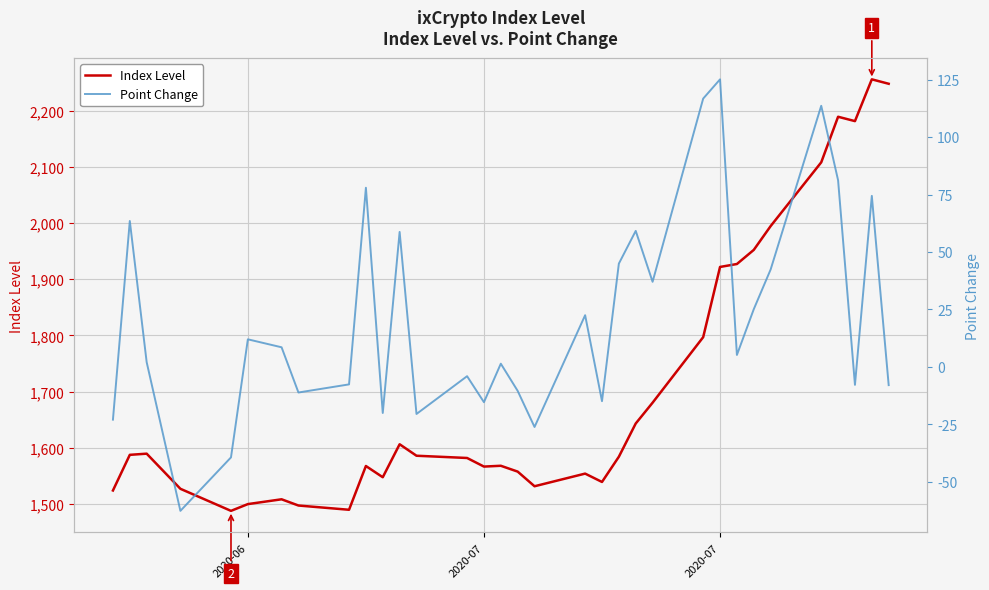

True or false: Index Level and Point Change cross at least once.

False